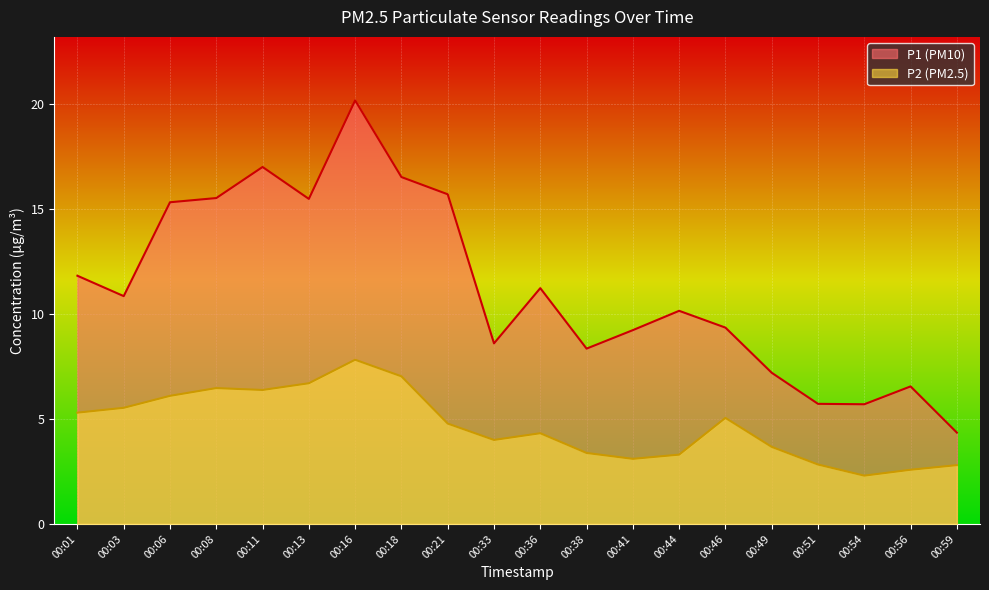

True or false: P1 and P2 intersect in this chart.

False